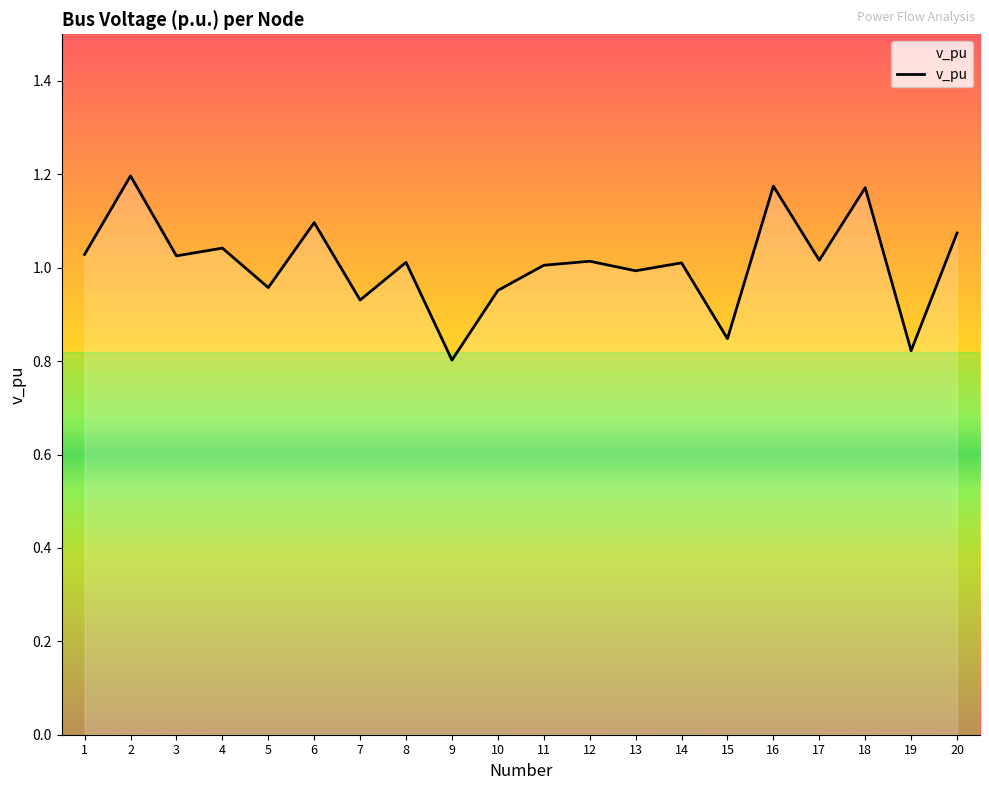

How many lines are shown in the chart?

1